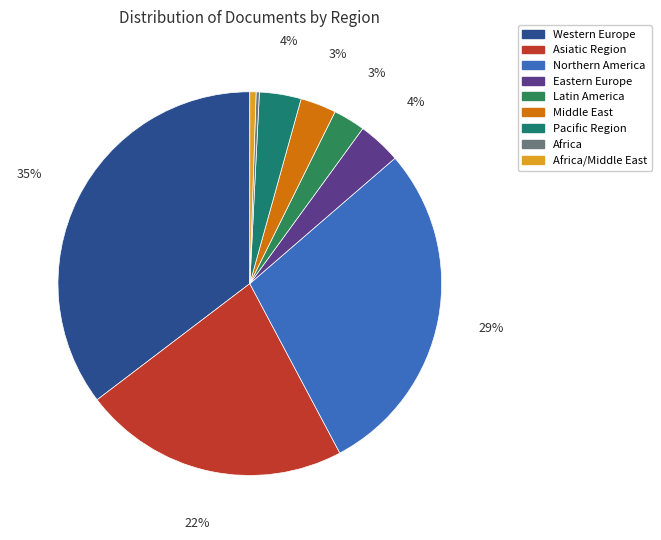

Does Africa account for over 50% of the chart?

No